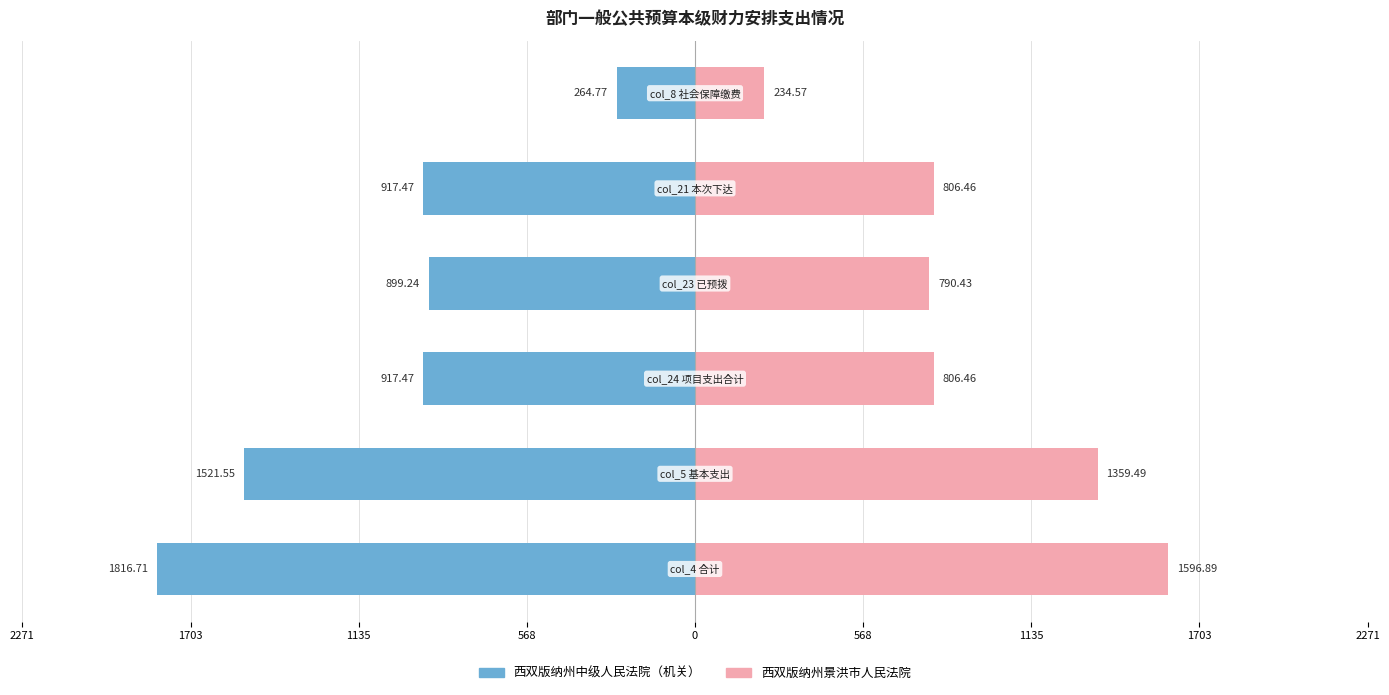

Reading left to right, list all the values displayed in this chart.

西双版纳州中级人民法院（机关）: 2271=-1816.7	1703=-1521.5	1135=-917.5	568=-899.2	0=-917.5	568=-264.8
西双版纳州景洪市人民法院: 2271=1596.9	1703=1359.5	1135=806.5	568=790.4	0=806.5	568=234.6